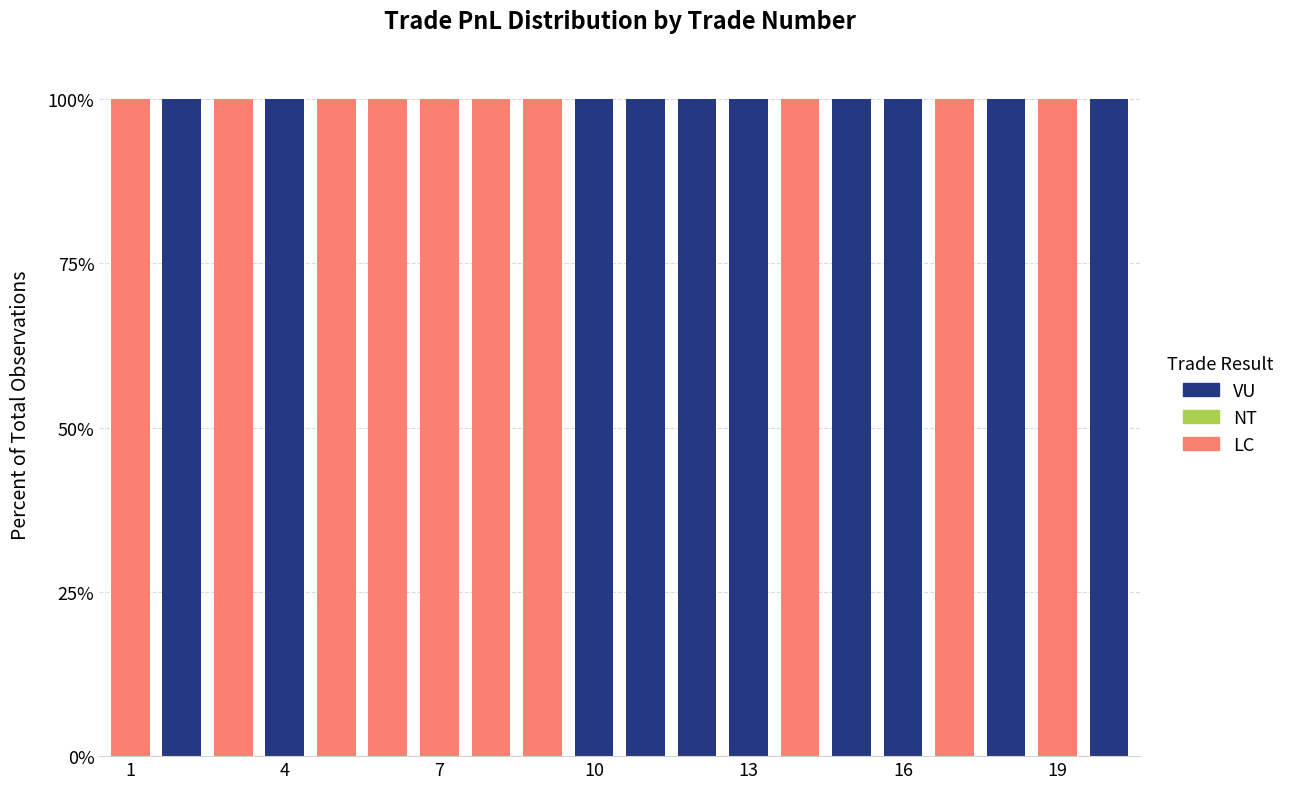

What is the sum of all LC values?

1000